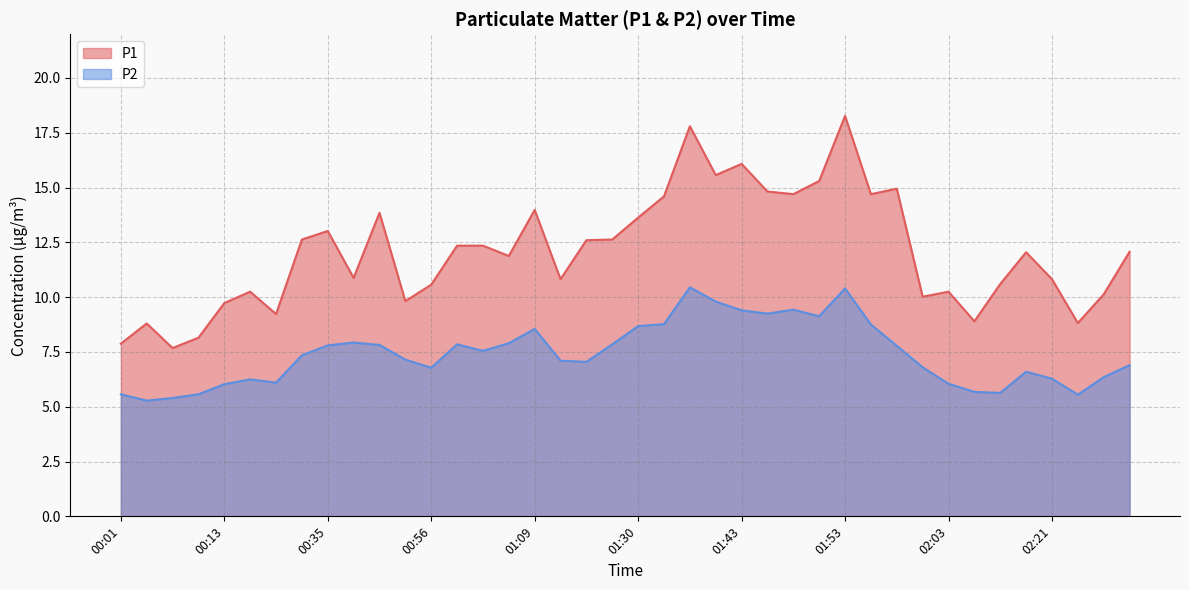

What is the label of the 10th point from the right?

01:58